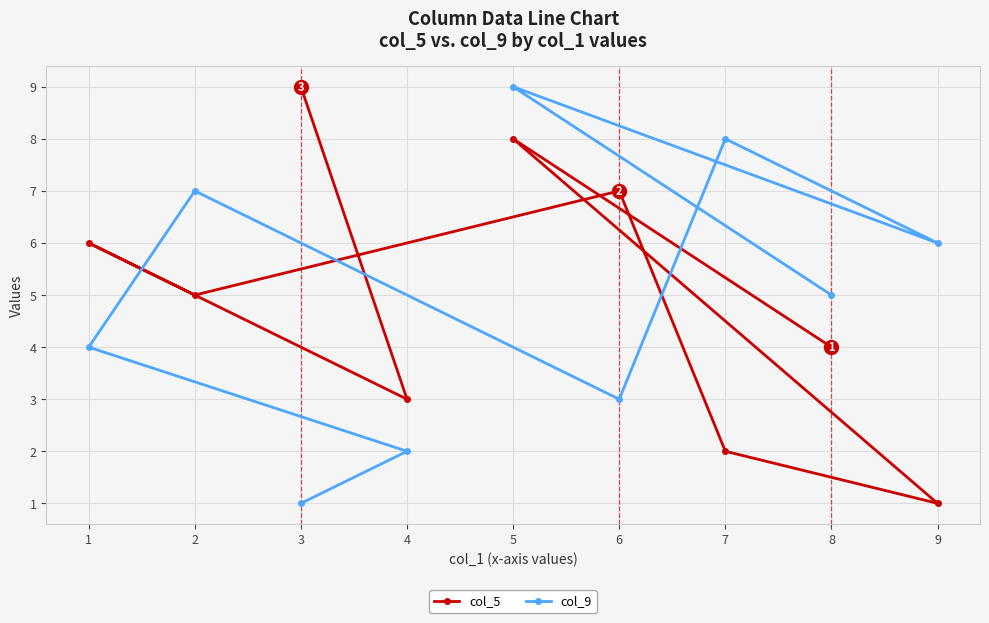

What is the sum of the col_9 values at 7 and 8?

13